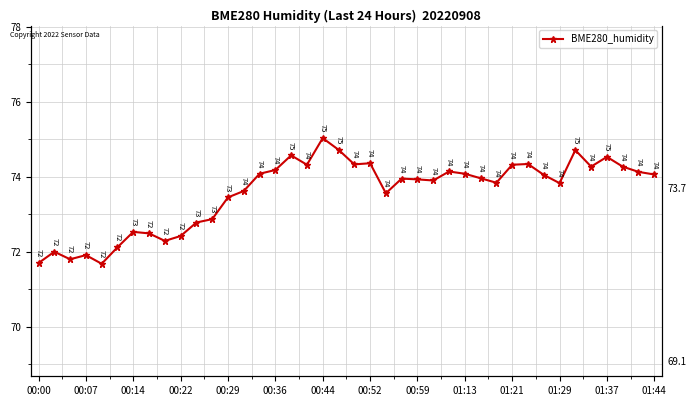

What is the sum of all values?

2943.1